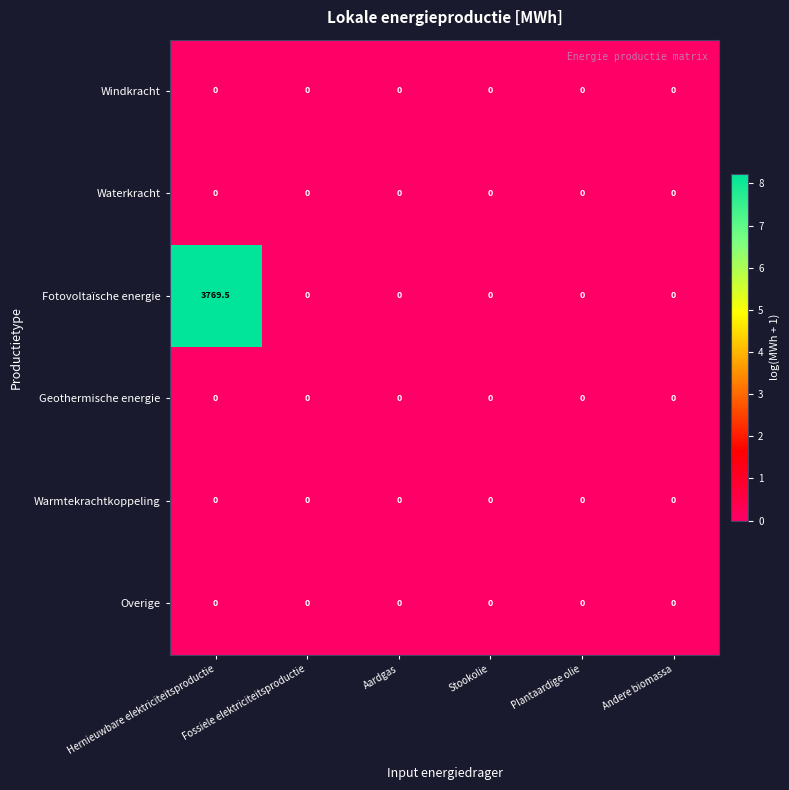

Which series has the largest range (max minus min)?

Fotovoltaïsche energie